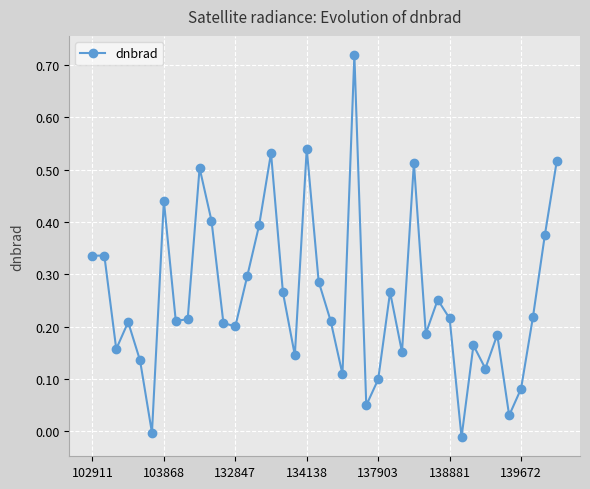

True or false: there are more than 1 points higher than both neighbors.

True